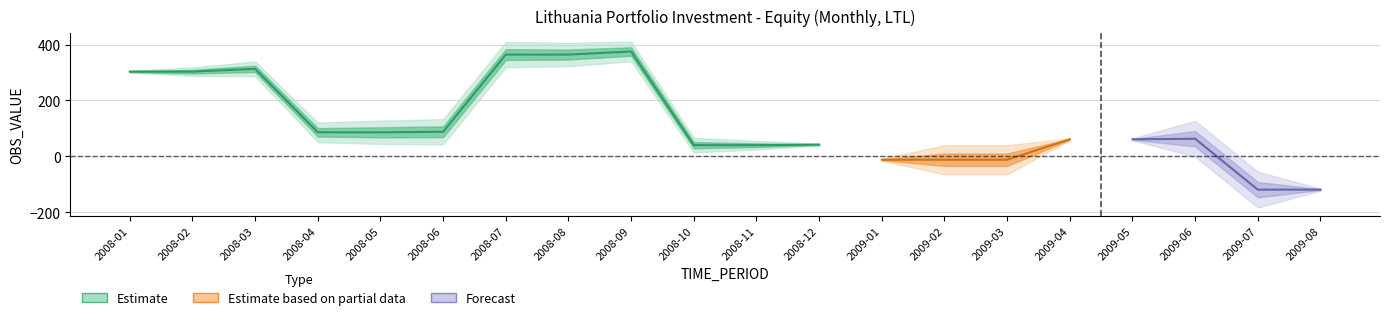

How many values are below 63?

10